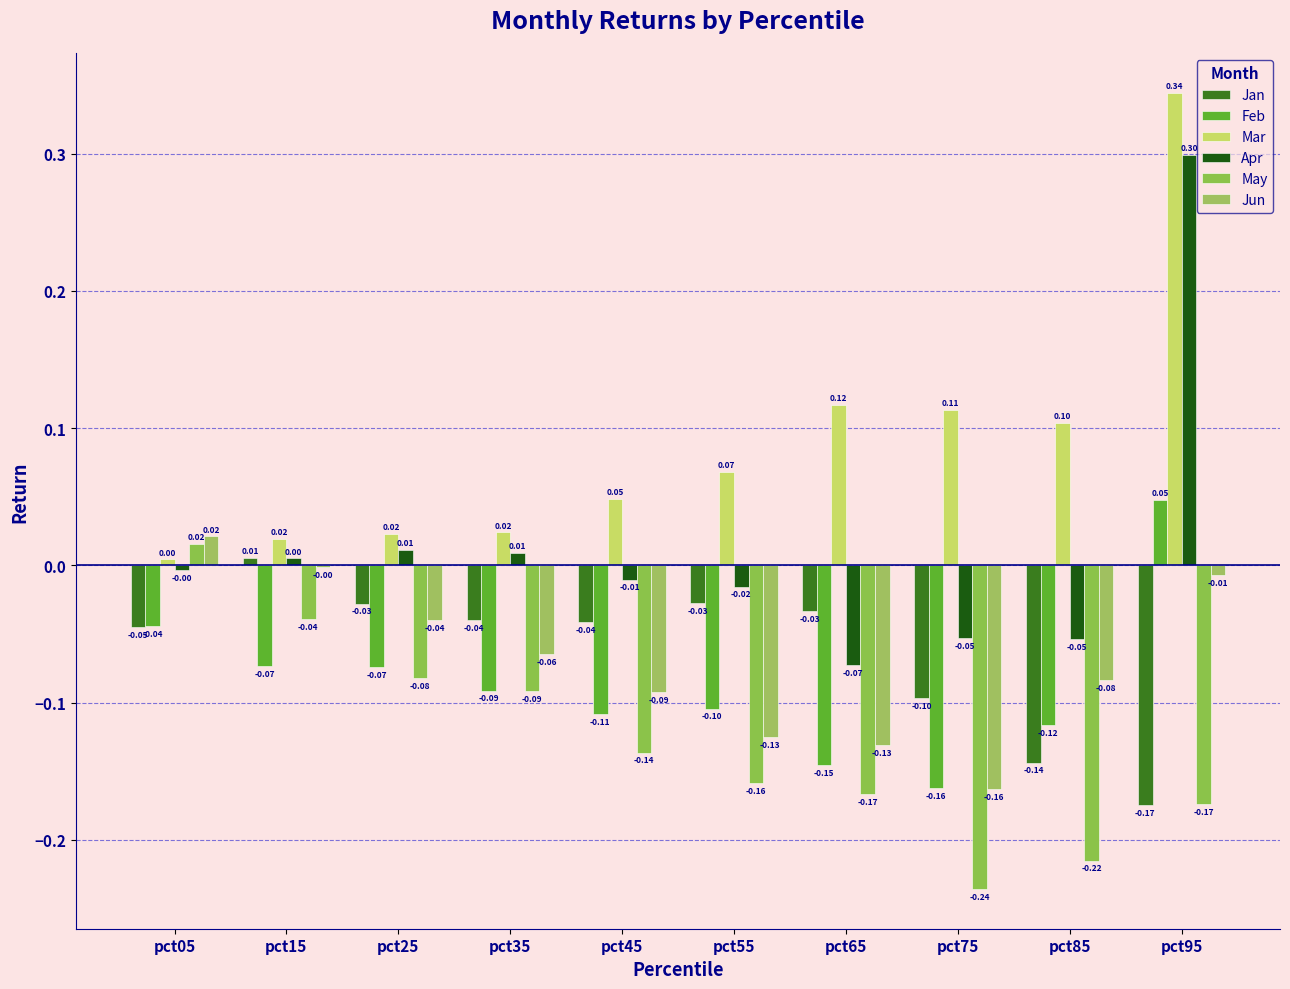

True or false: May has a value of -0.2 at pct95.

True